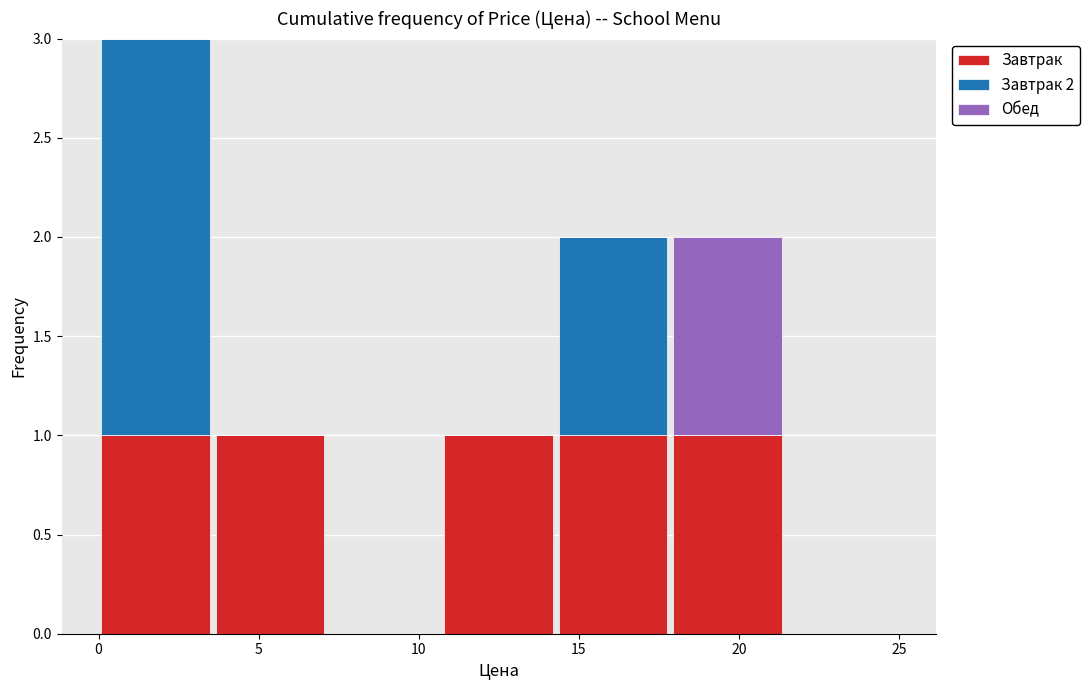

Which range on the x-axis has the tallest stacked bar (by total height)?

0.0 to 3.5